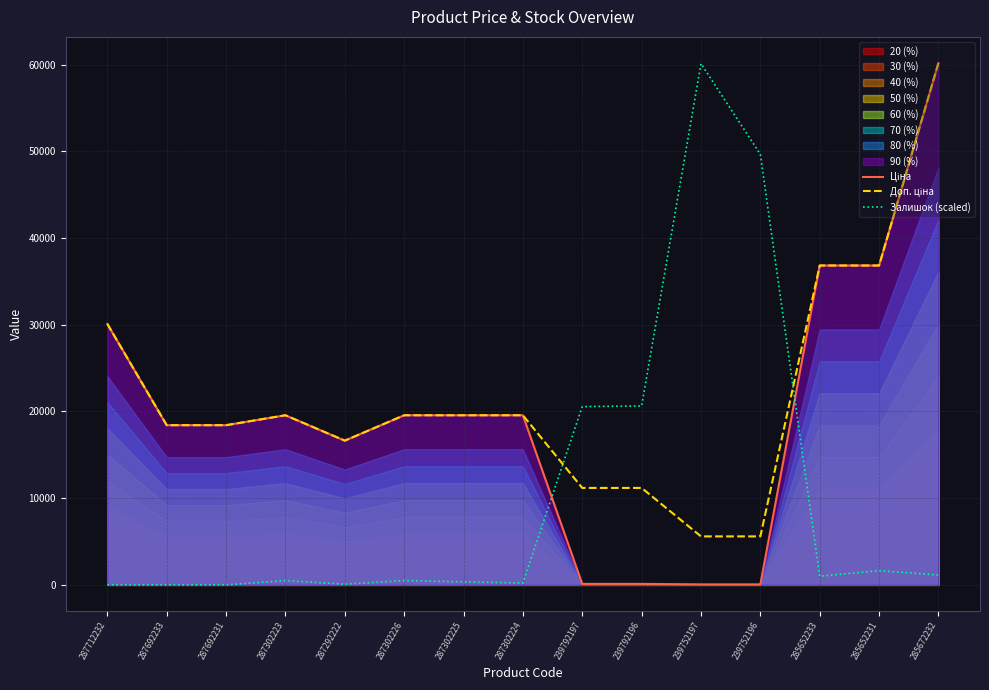

At which label does Залишок (scaled) reach its peak?

239752197